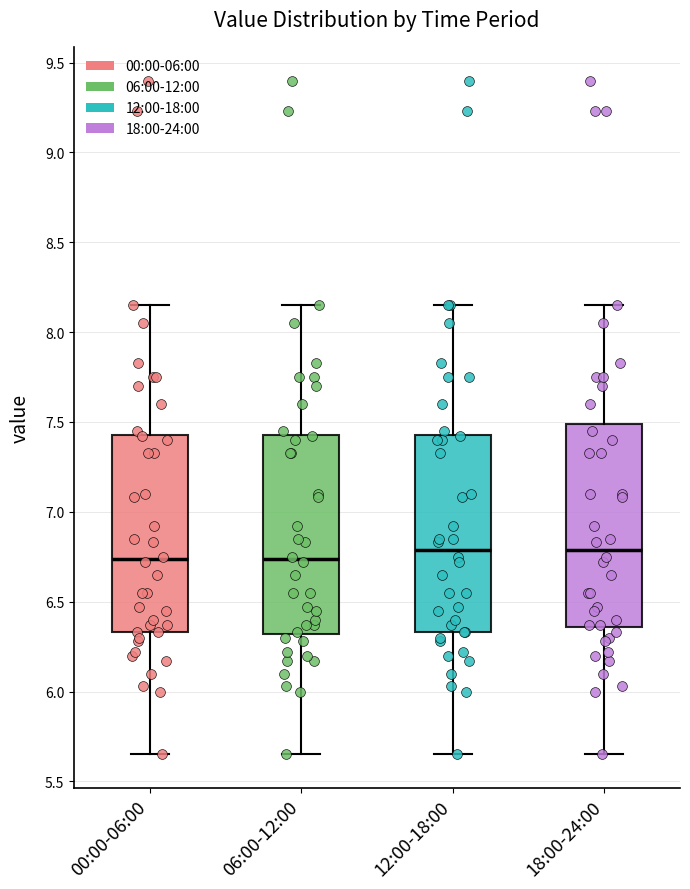

Reading left to right, read every box against the y-axis: the position of its median line, the range the box covers, and the ends of its whiskers. The values are not printed on the chart, so give them approximately, as read against the axis.

00:00-06:00: median 6.75, box 6.35 to 7.45, whiskers 5.65 to 8.15
06:00-12:00: median 6.75, box 6.30 to 7.45, whiskers 5.65 to 8.15
12:00-18:00: median 6.80, box 6.35 to 7.45, whiskers 5.65 to 8.15
18:00-24:00: median 6.80, box 6.35 to 7.50, whiskers 5.65 to 8.15